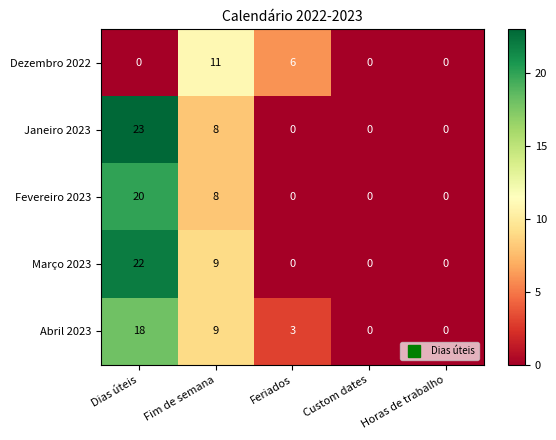

Rank the series by their maximum value, from lowest to highest.

Dezembro 2022, Abril 2023, Fevereiro 2023, Março 2023, Janeiro 2023